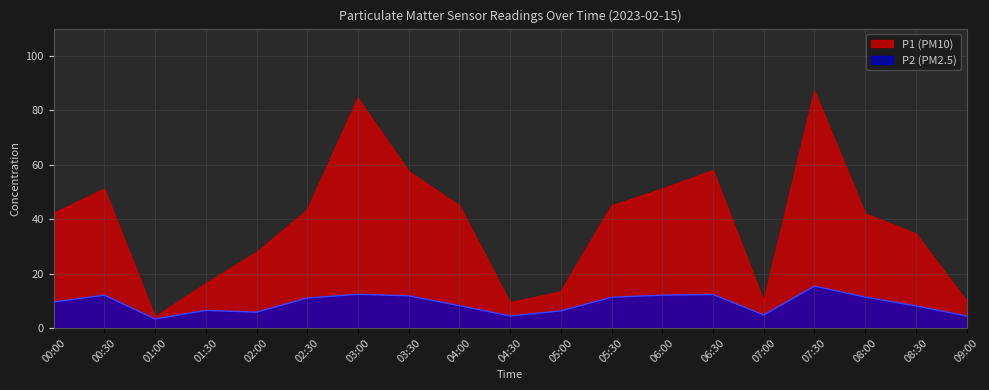

Where does the P1 series first go above 42?

00:00